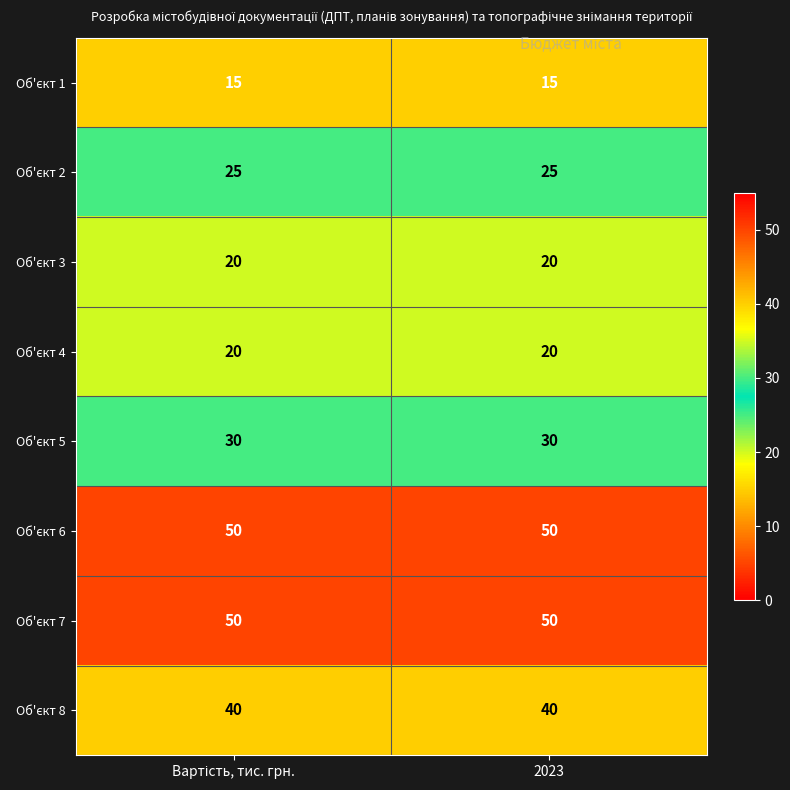

What is the total value across all series at 2023?

250